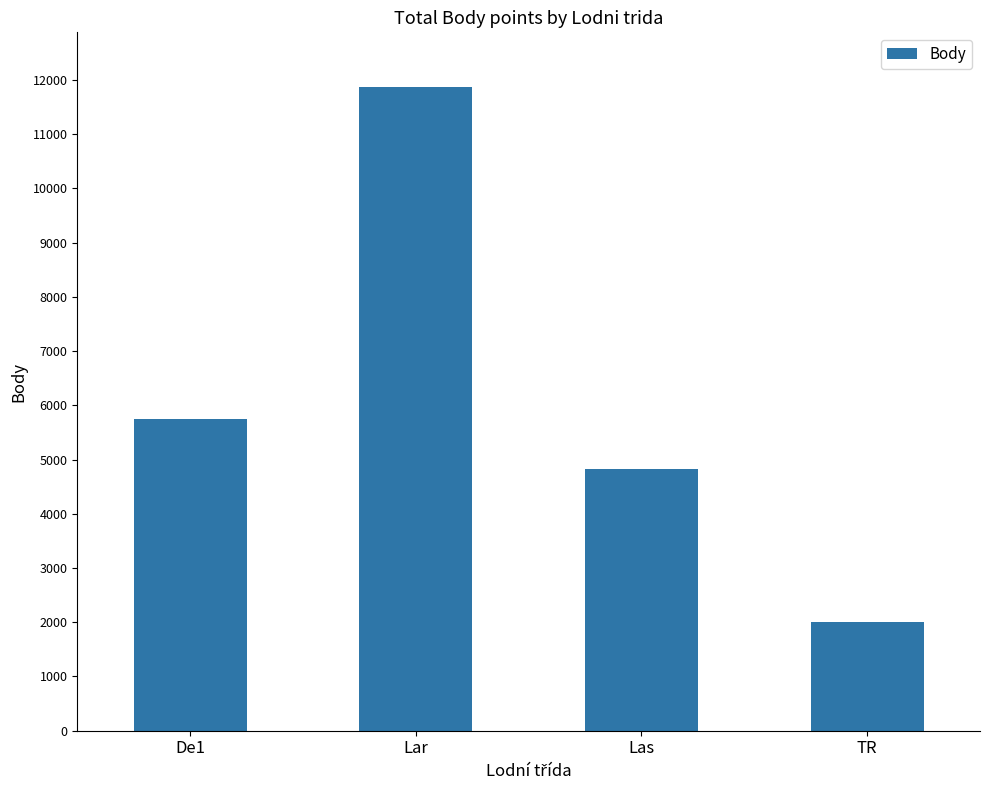

What is the difference between the values at De1 and TR?

3742